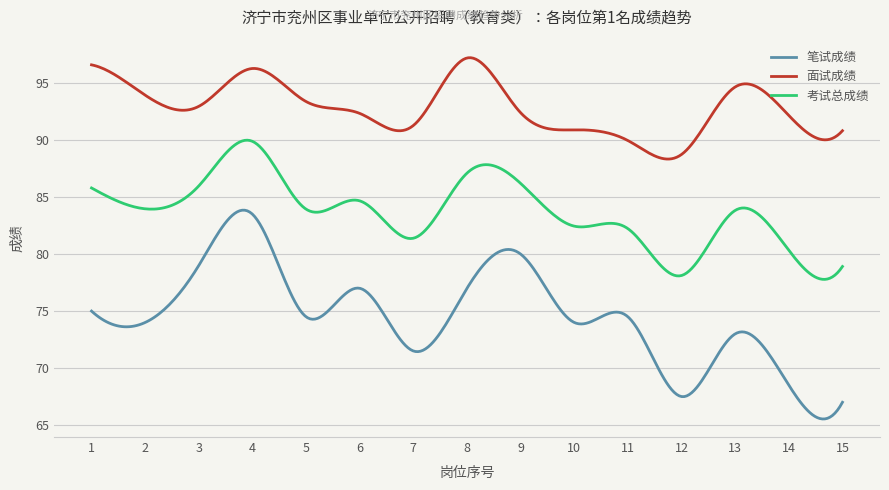

Rank the series by their average value, from lowest to highest.

笔试成绩, 考试总成绩, 面试成绩